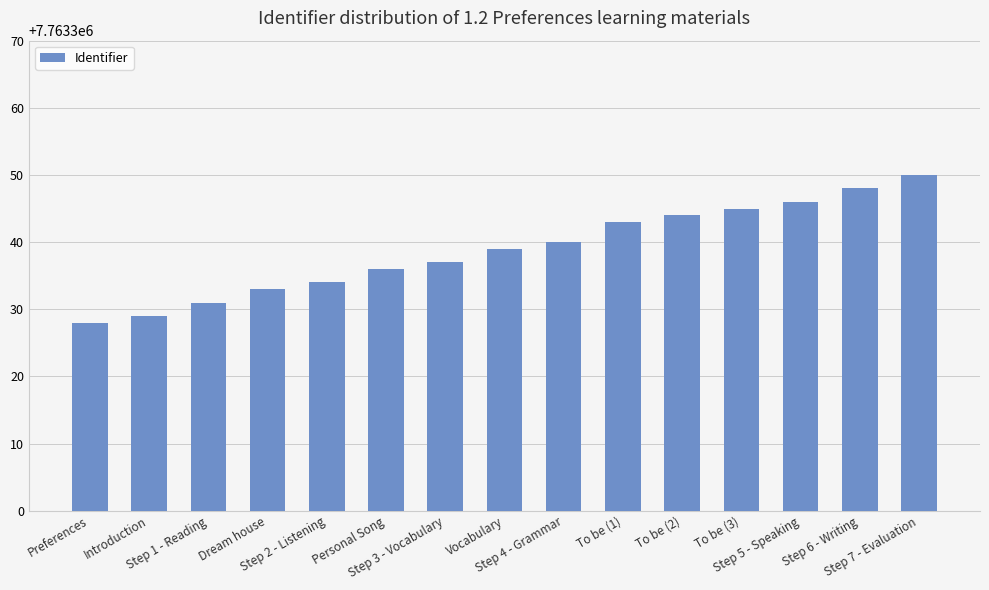

Rank the categories by value from lowest to highest.

Preferences, Introduction, Step 1 - Reading, Dream house, Step 2 - Listening, Personal Song, Step 3 - Vocabulary, Vocabulary, Step 4 - Grammar, To be (1), To be (2), To be (3), Step 5 - Speaking, Step 6 - Writing, Step 7 - Evaluation